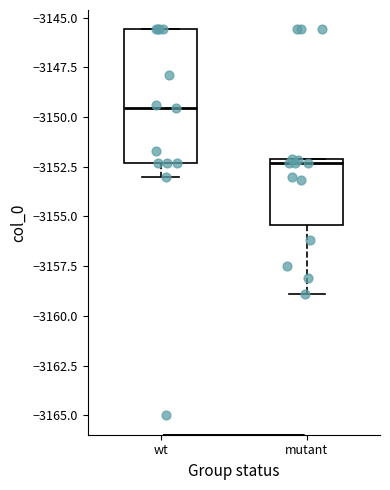

Where does the lower whisker of the box for mutant end on the y-axis? The values are not printed on the chart, so give them approximately, as read against the axis.

-3159.0